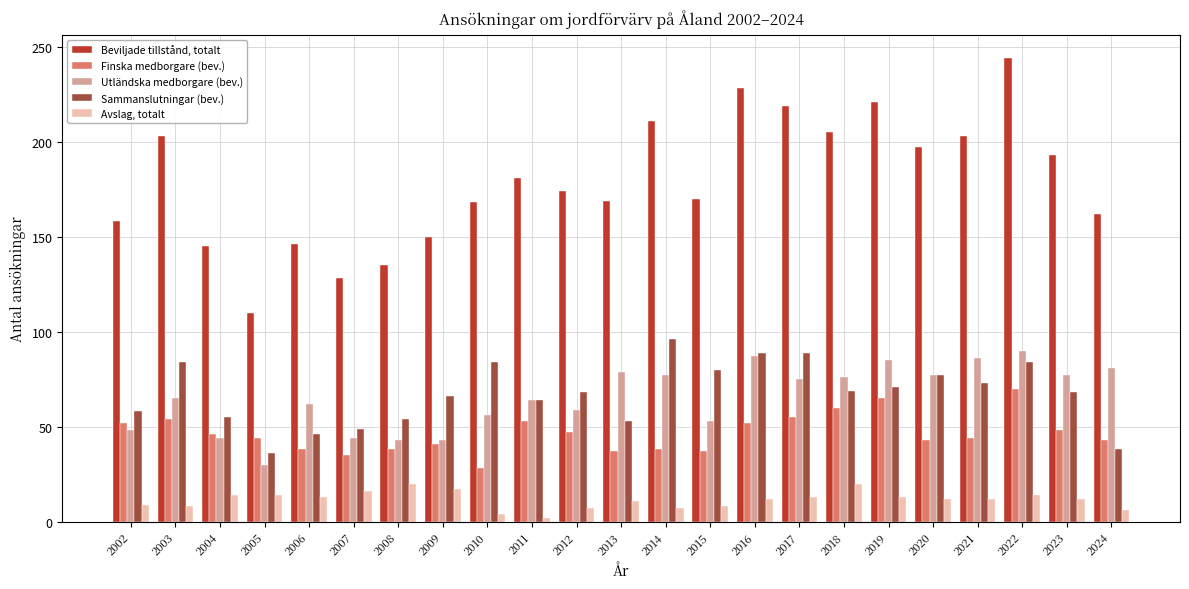

Count the number of categories in the chart.

23